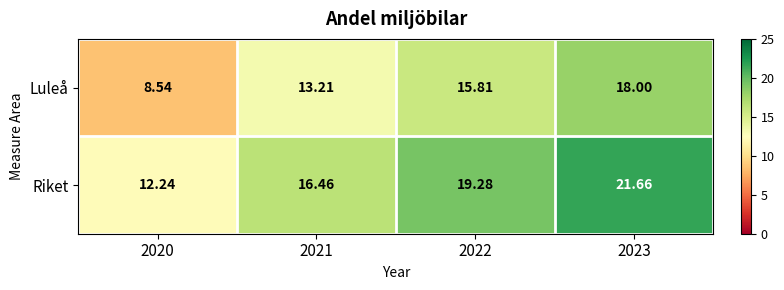

Rank the series by their maximum value, from highest to lowest.

Riket, Luleå